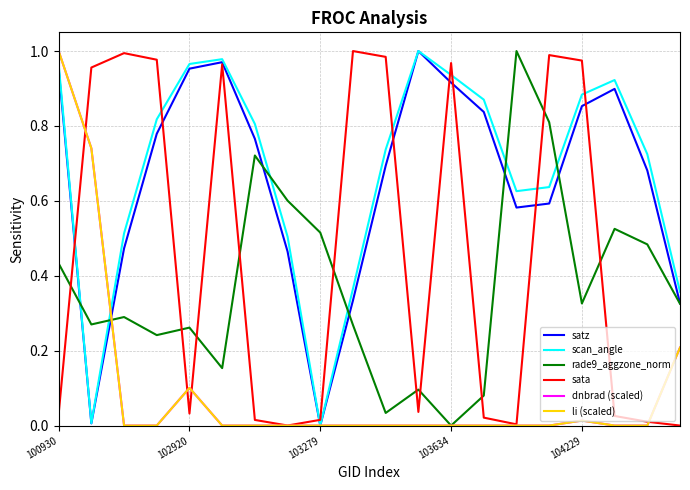

Between which two adjacent categories do sata and li (scaled) first intersect?

100930 and 102920